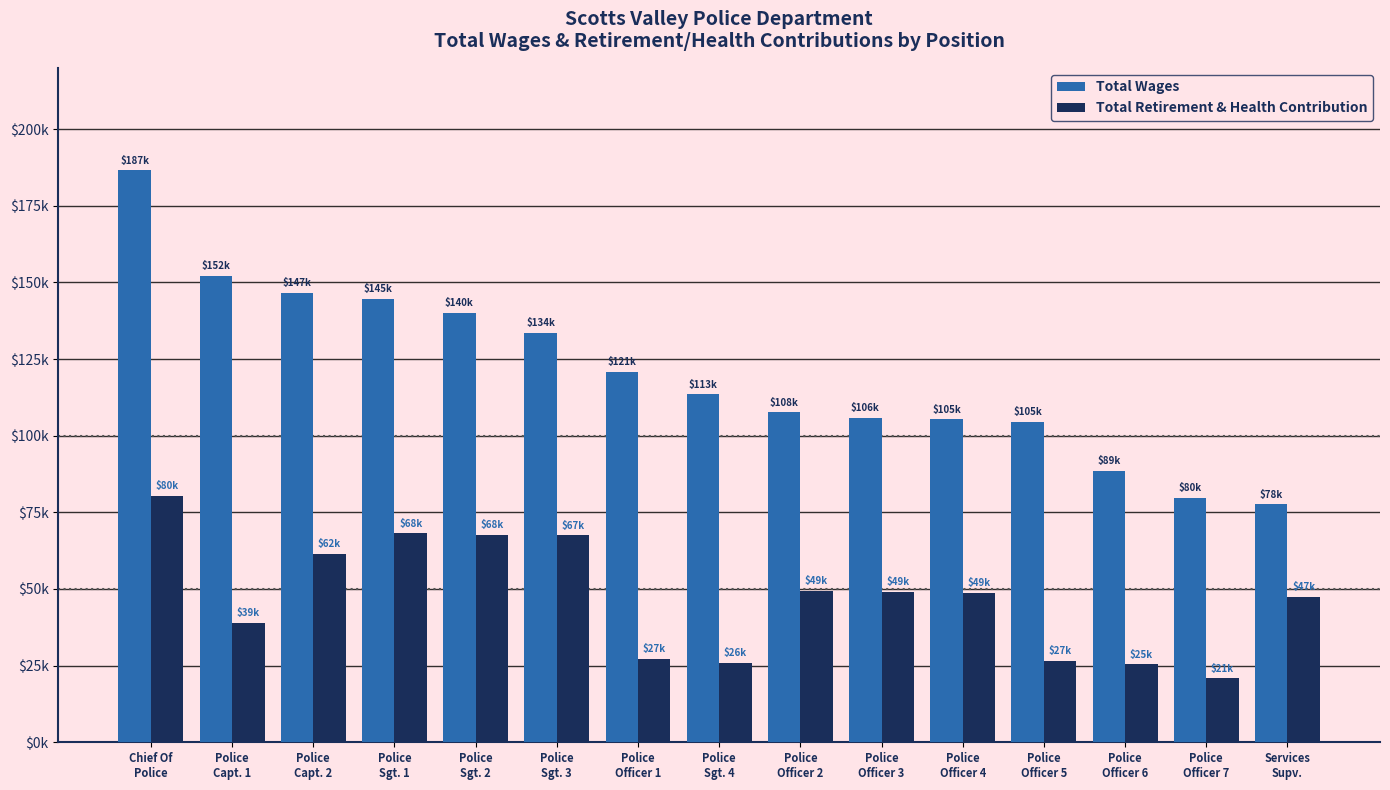

Are the bars grouped side by side (vs. stacked)?

Yes